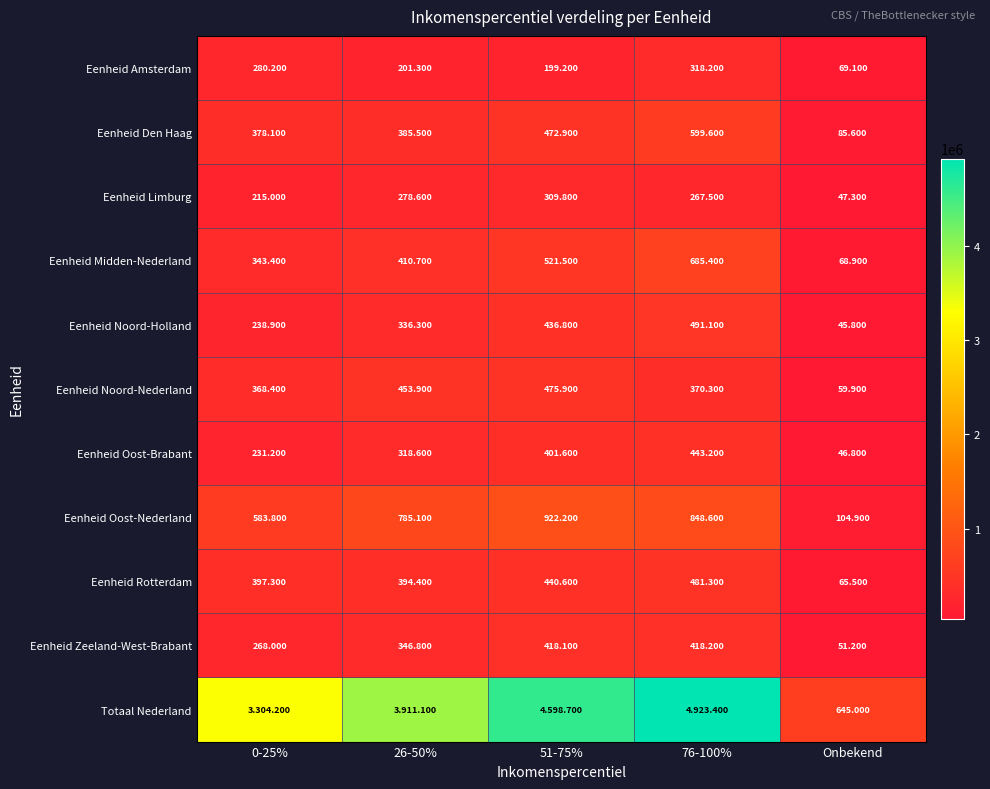

Between 26-50% and 0-25%, which is larger?

0-25%